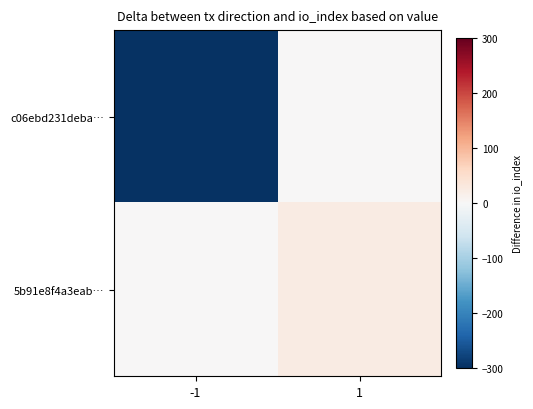

Rank the series at -1 from lowest to highest value.

c06ebd231deba…, 5b91e8f4a3eab…